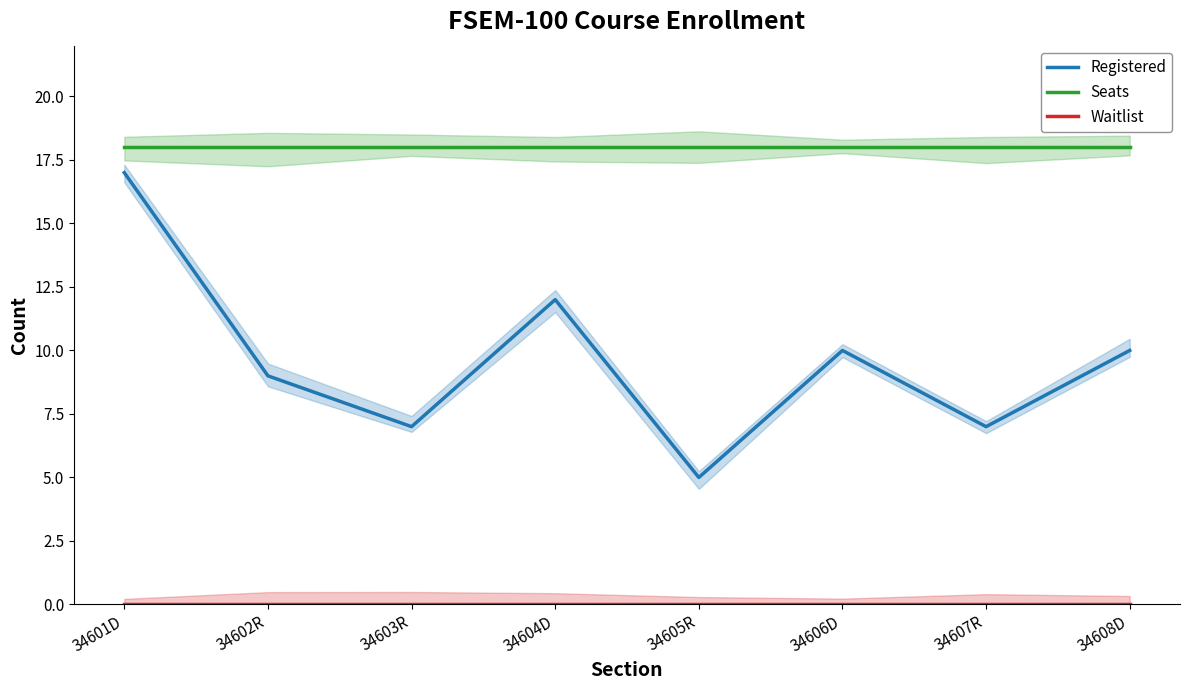

True or false: Waitlist and Registered cross at least once.

False